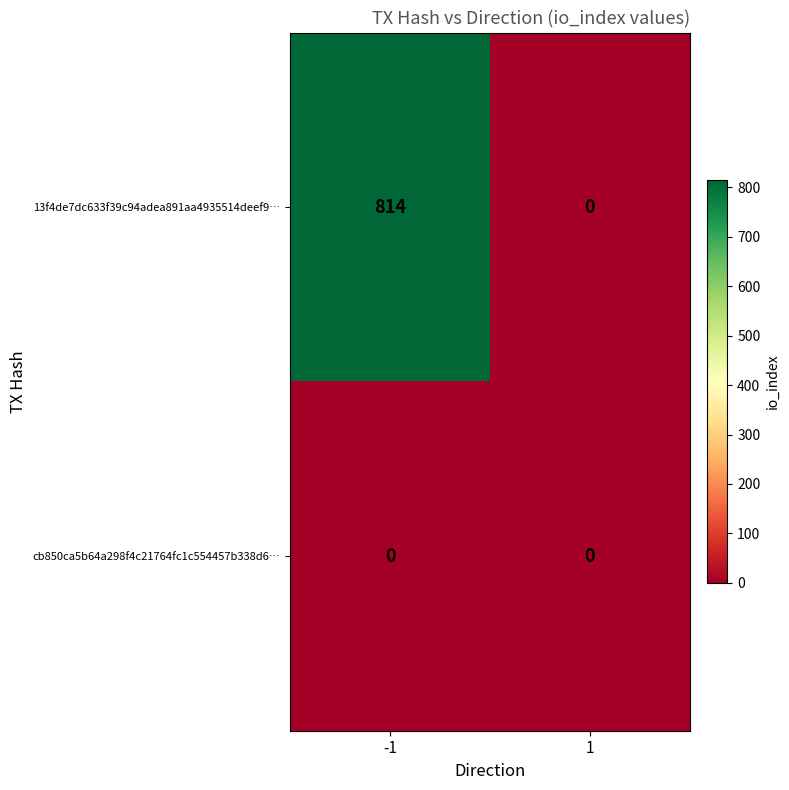

What is the sum of the 13f4de7dc633f39c94adea891aa4935514deef9… values at 1 and -1?

814